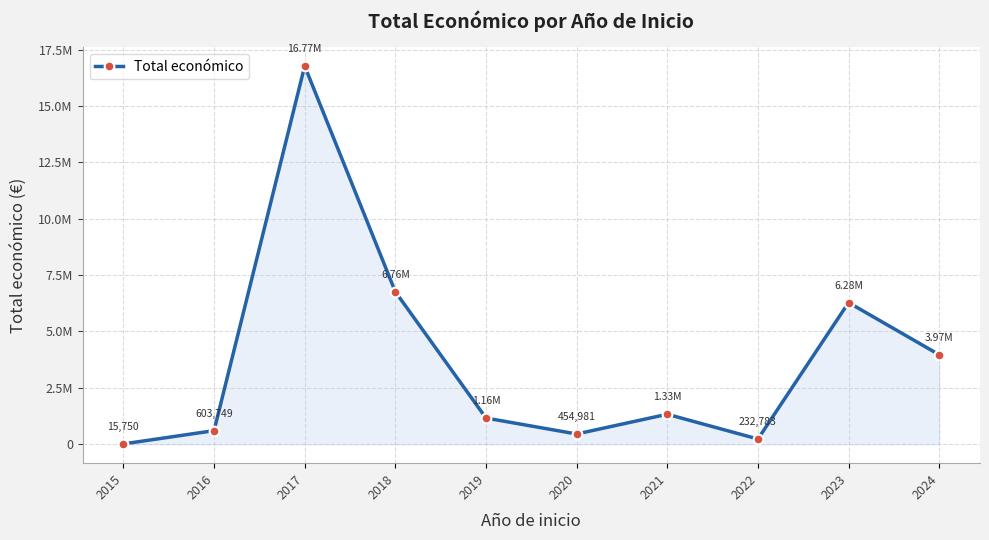

What is the maximum value shown in the chart?

16768394